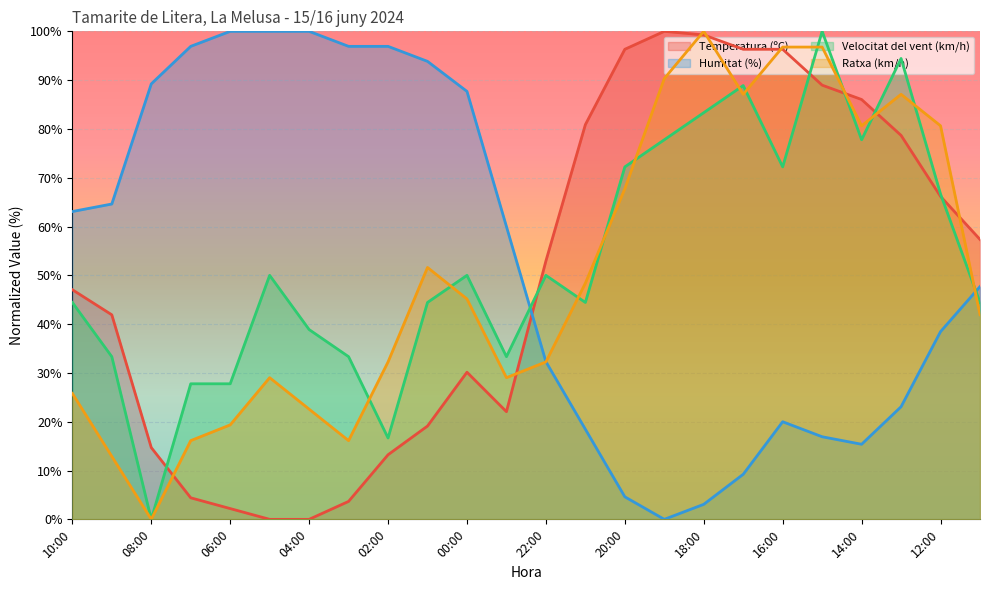

What is the sum of the Humitat (%) values at 03:00 and 00:00?

184.6